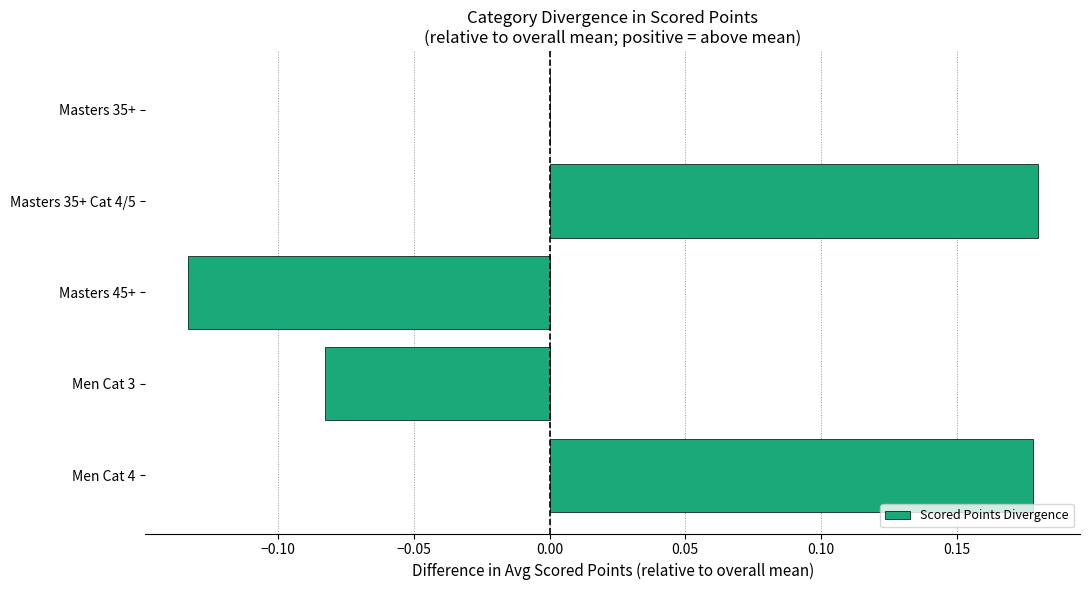

Where is the data nearest to the value 0?

Masters 35+